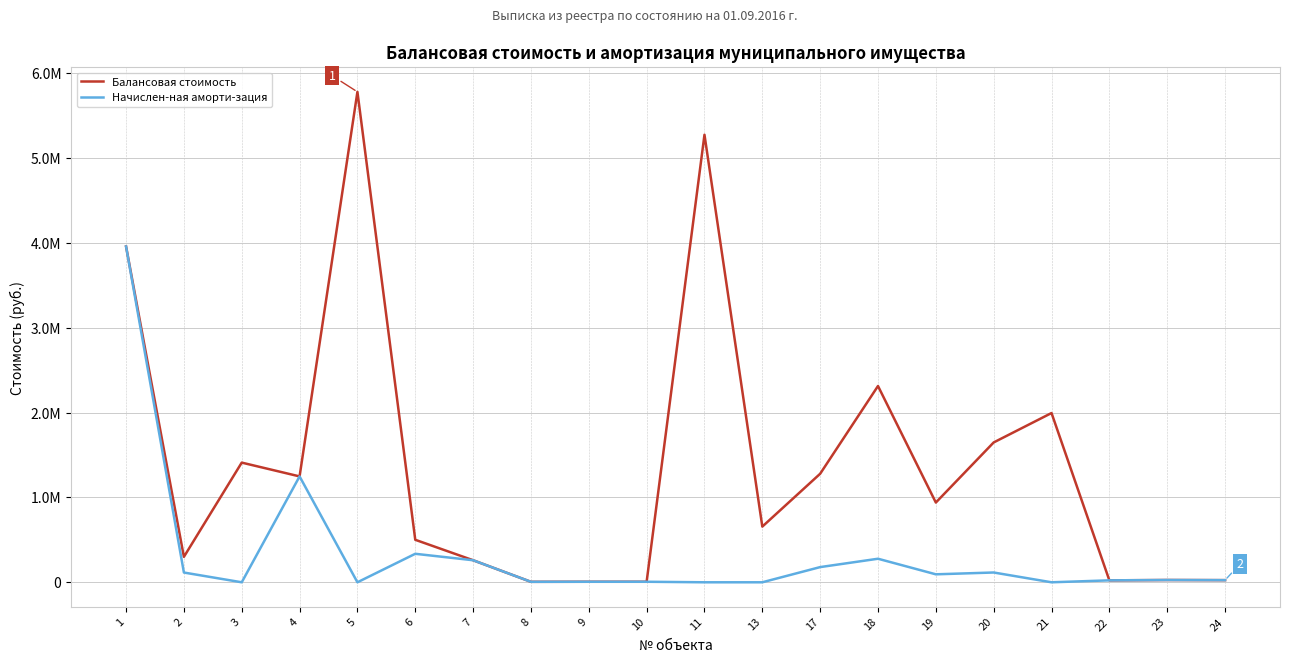

Is this an area chart (filled region under the line)?

No